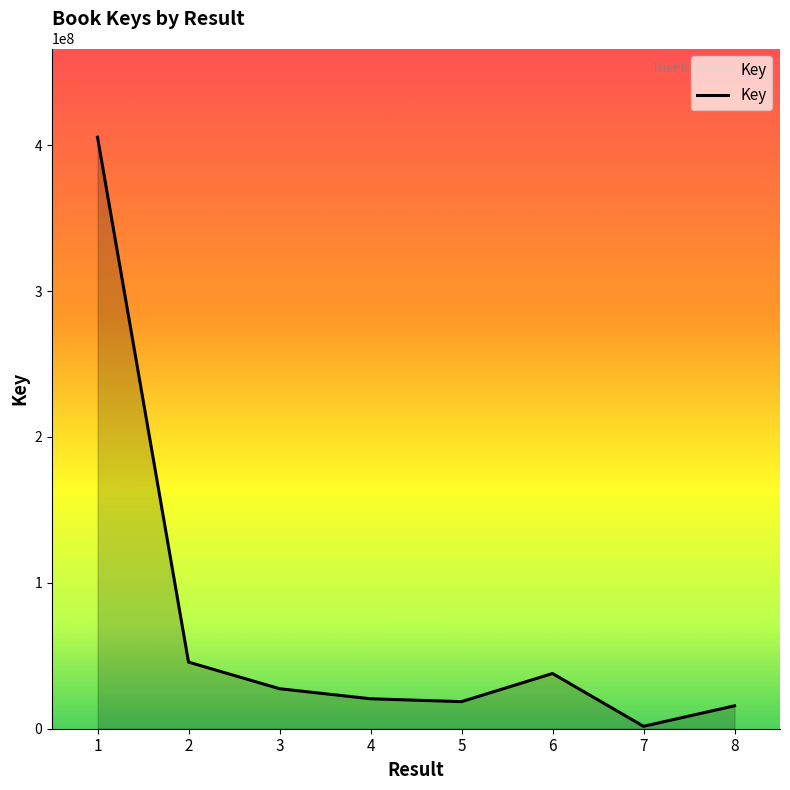

Does the chart have visible grid lines?

No